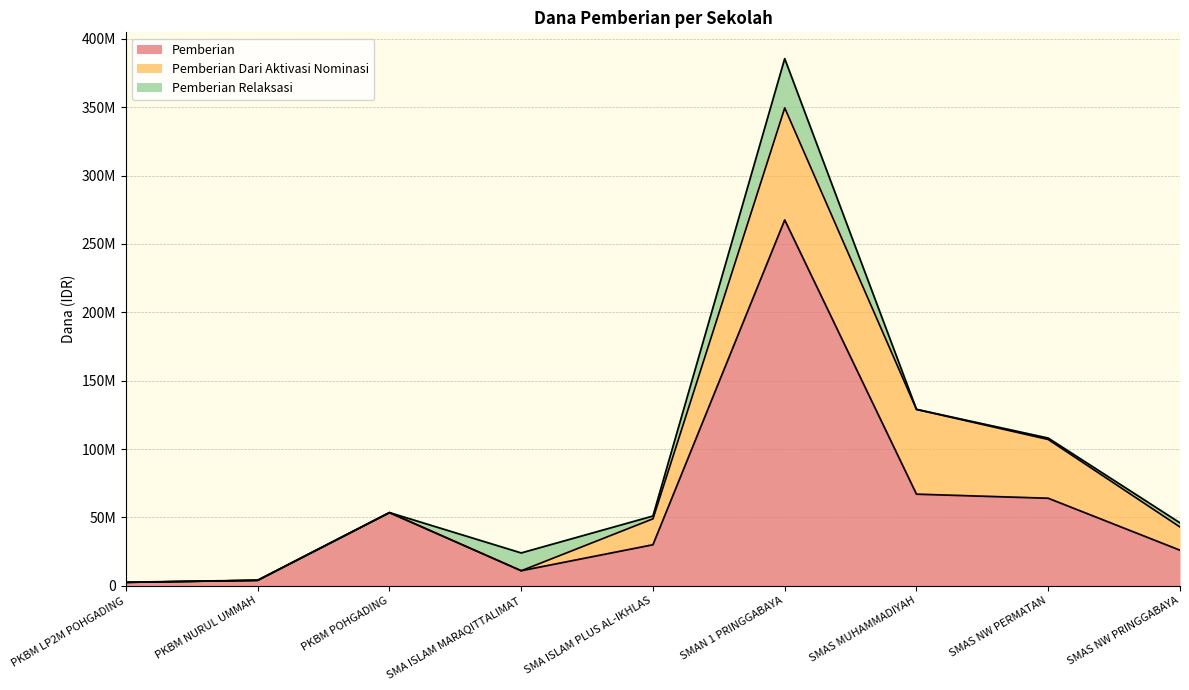

What are all the series names shown in the legend?

Pemberian, Pemberian Dari Aktivasi Nominasi, Pemberian Relaksasi